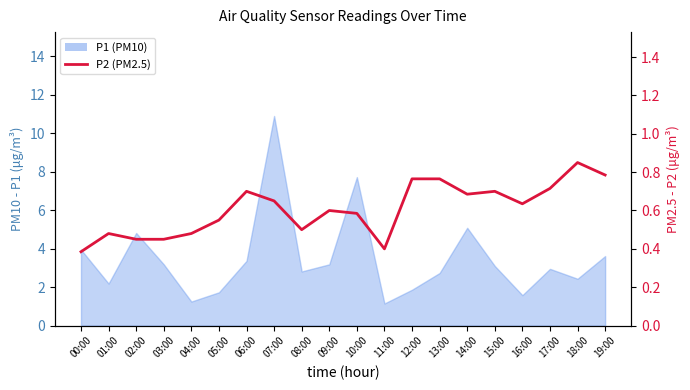

What is the average value?

0.6